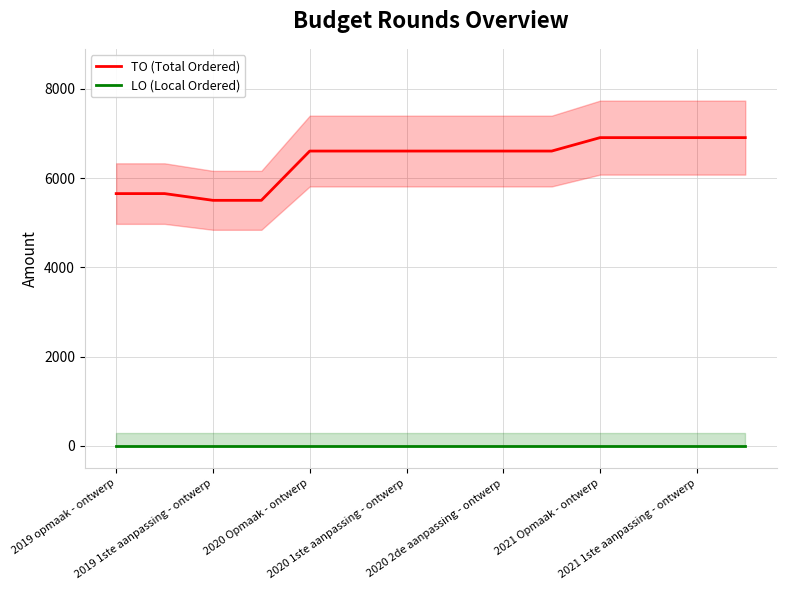

Does the chart have visible grid lines?

Yes